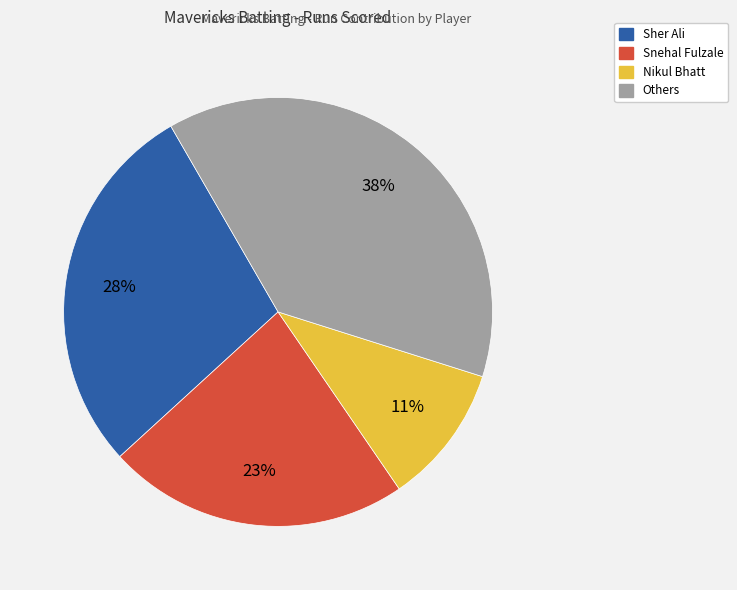

To the nearest percent, what is the average slice percentage?

25%